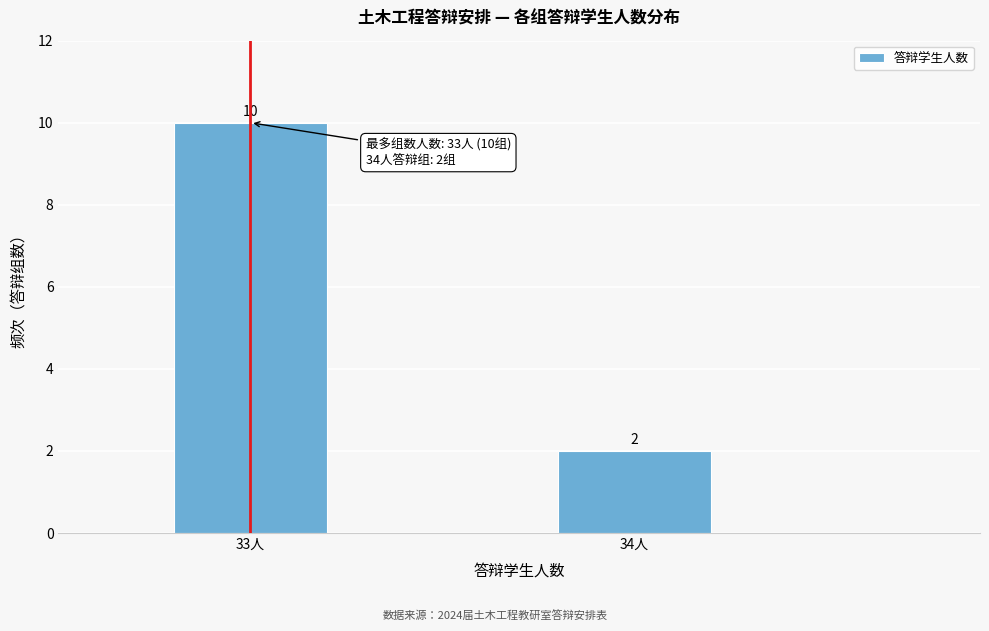

Reading left to right, list all the values displayed in this chart.

10	2